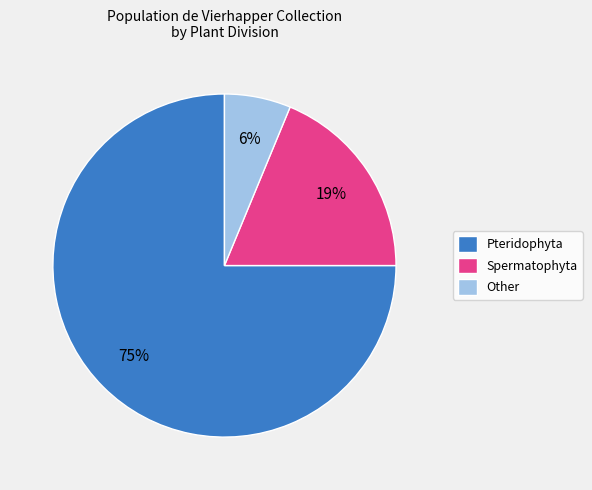

Which category accounts for the majority?

Pteridophyta